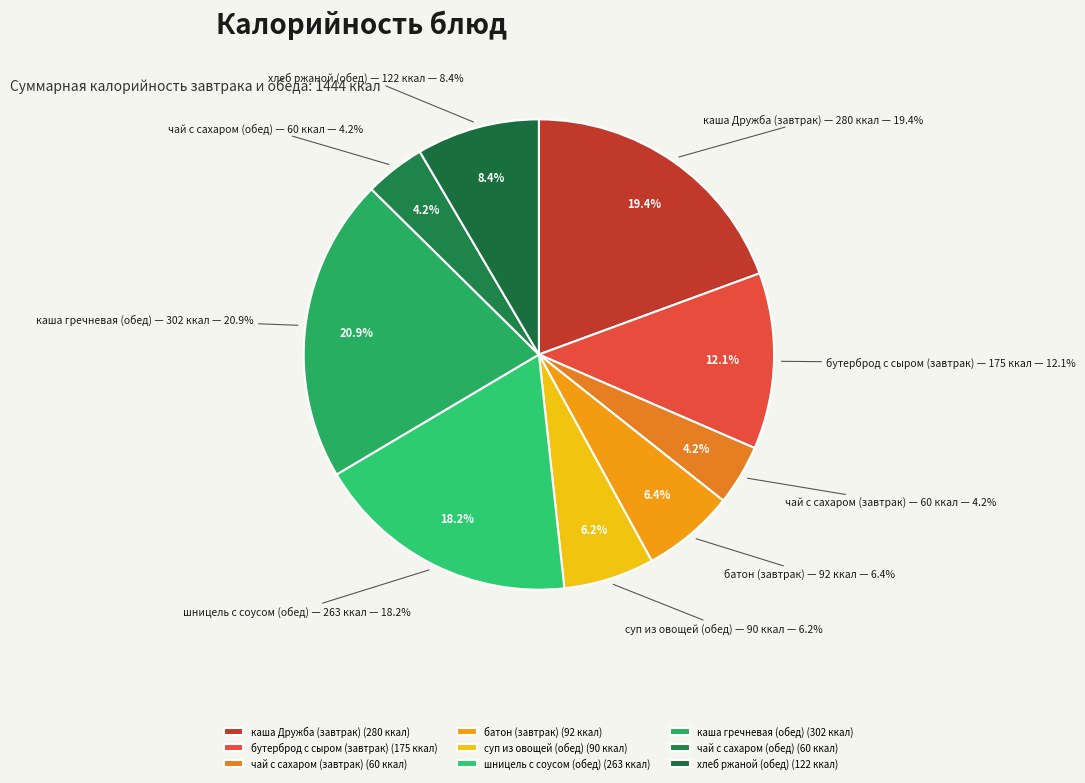

Combined, do каша гречневая
(обед) and батон
(завтрак) account for over 50%?

No